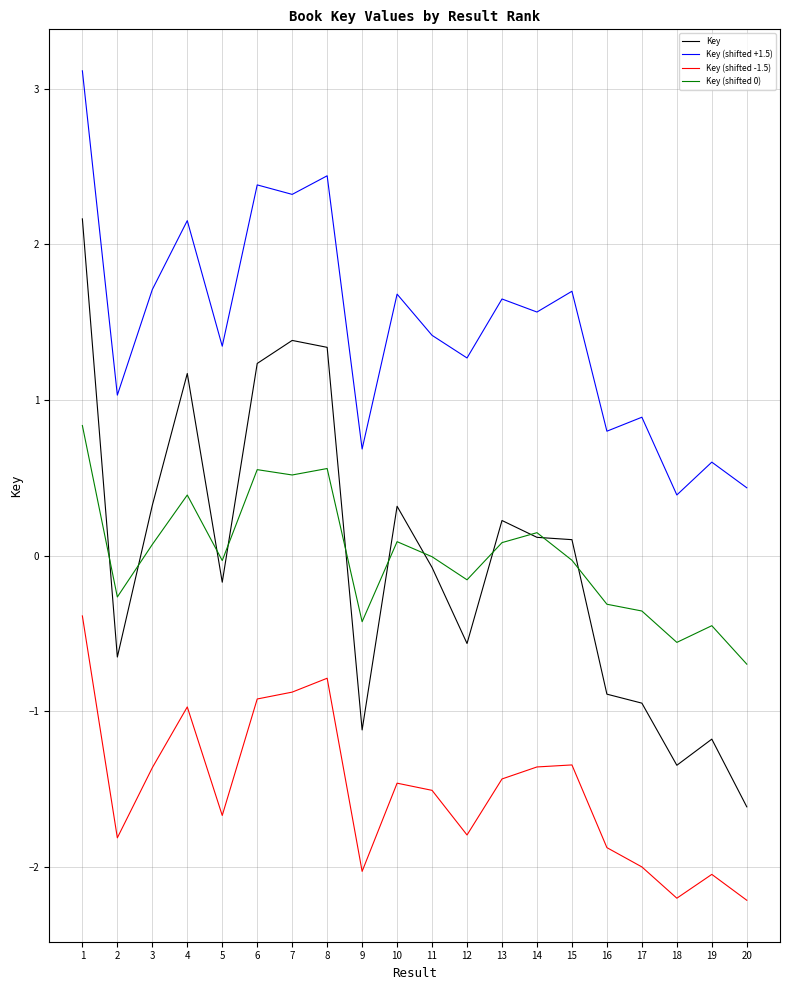

True or false: Key (shifted -1.5) and Key (shifted 0) intersect in this chart.

False